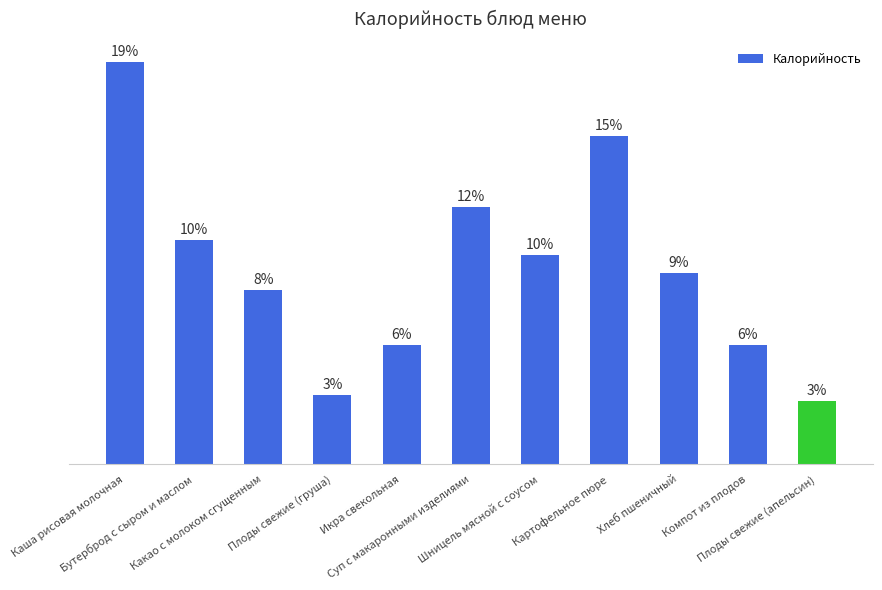

Does the chart contain any negative values?

No